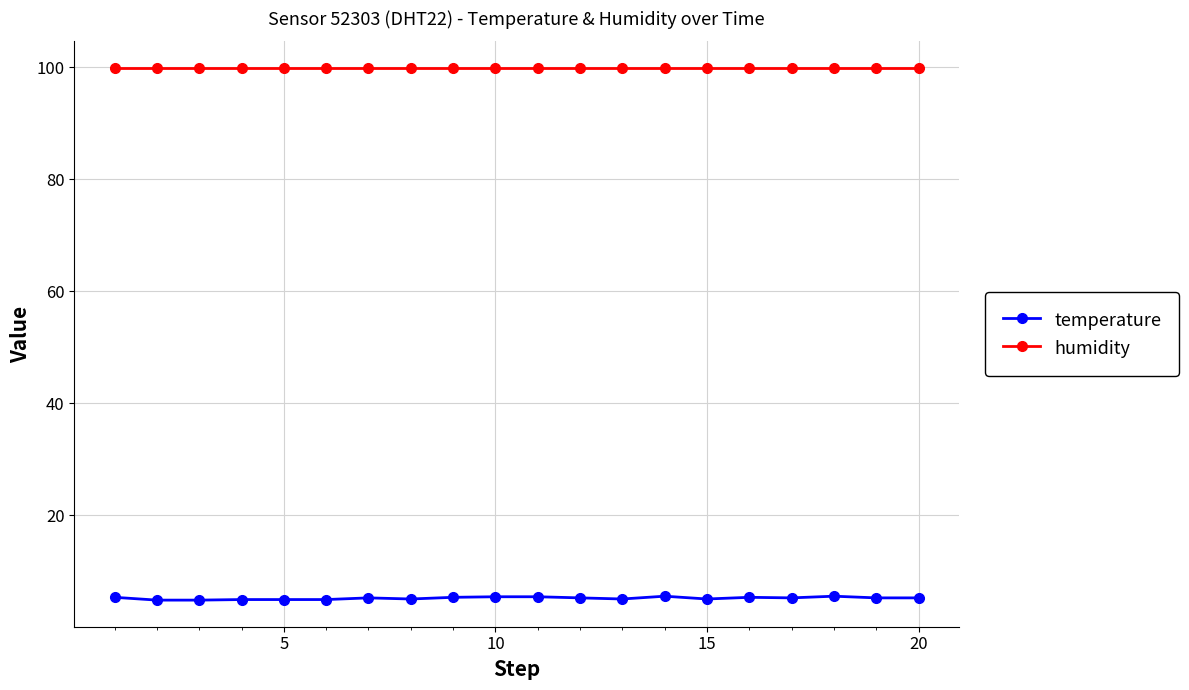

True or false: temperature has more than 1 points higher than both neighbors.

True